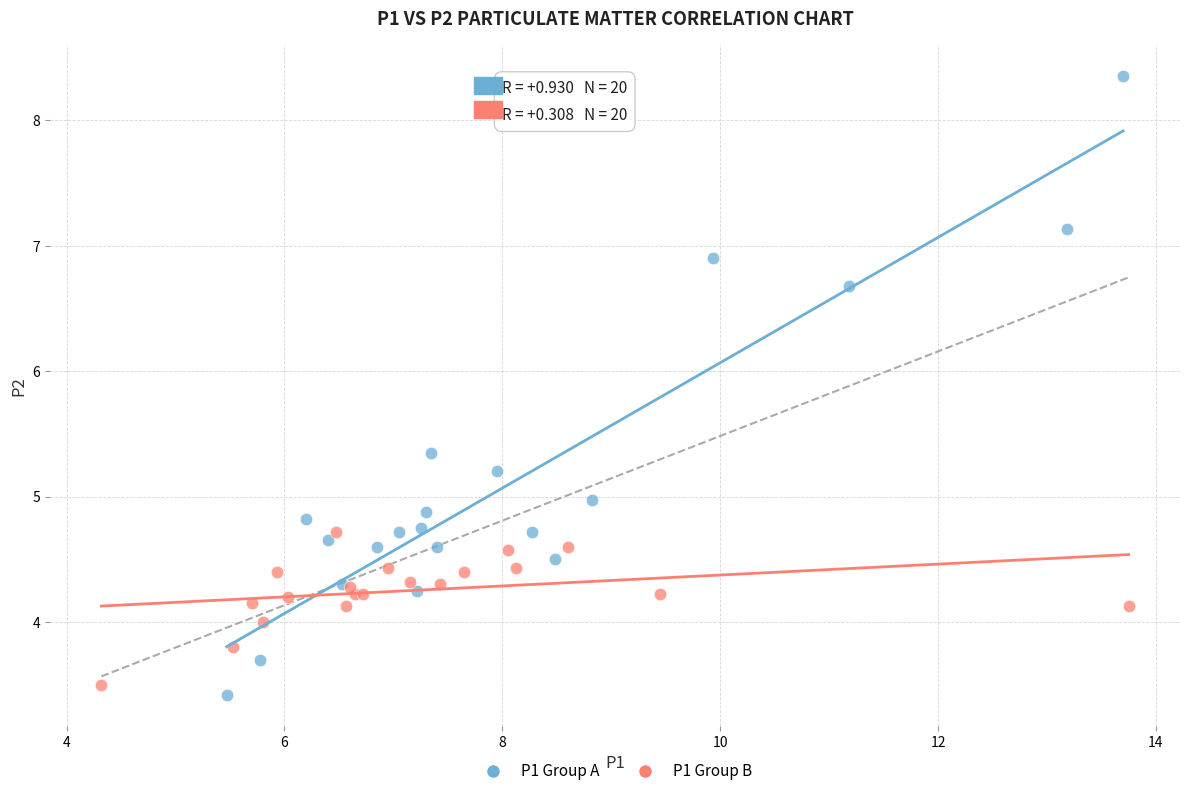

Which series reaches the maximum Y coordinate?

P1 Group A